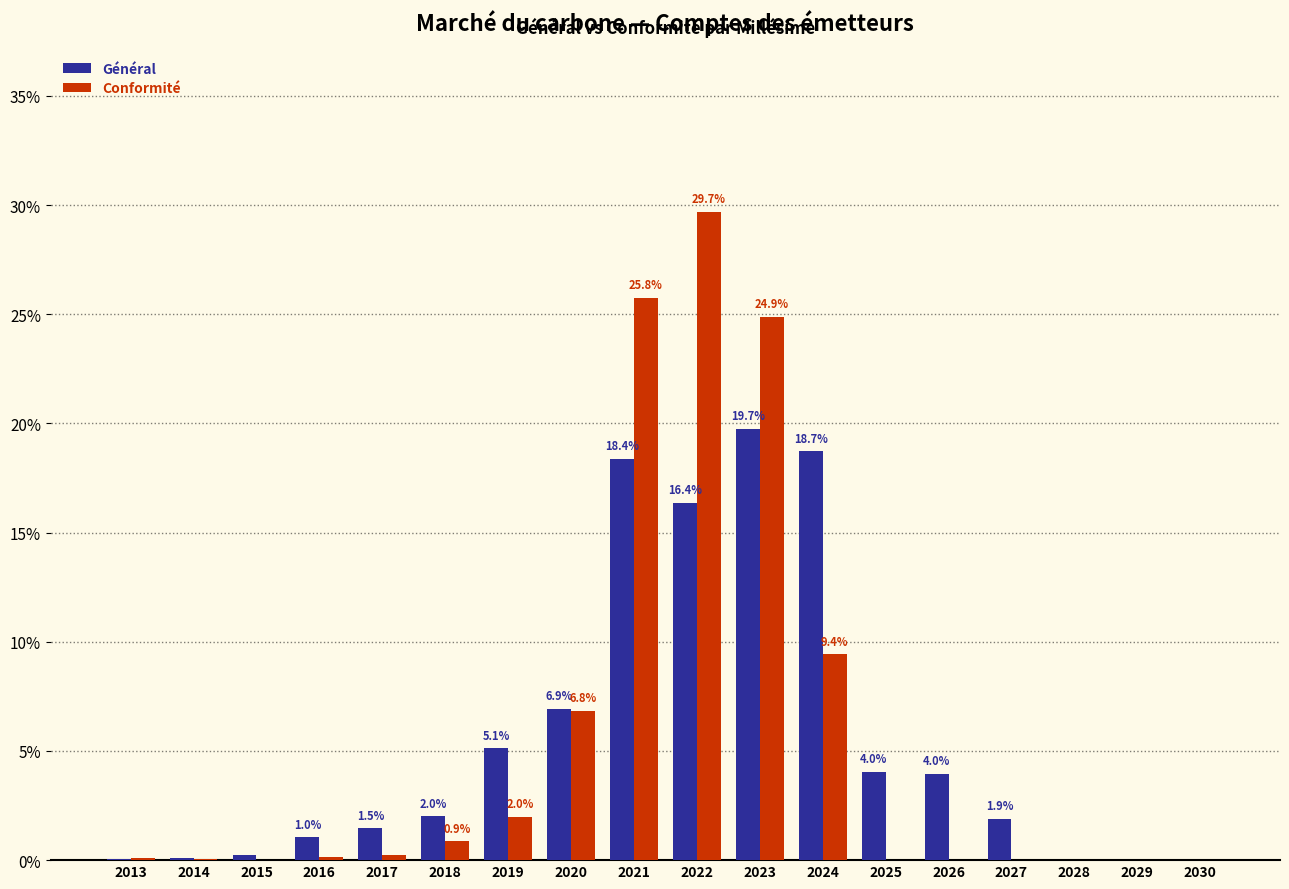

Between 2013 and 2025, which series saw the biggest shift?

Général